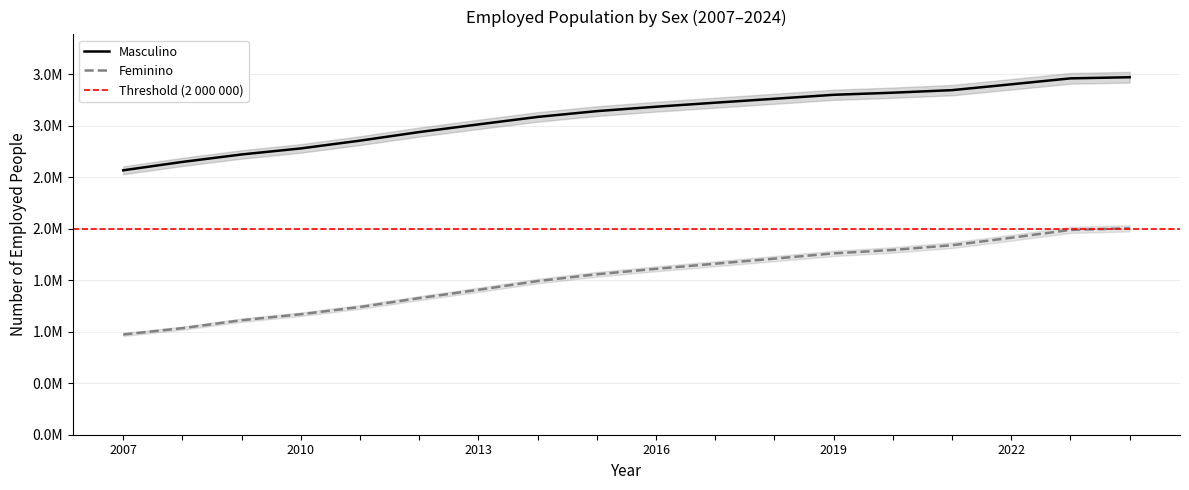

What is the sum of the Masculino values at 2008 and 2022?

6051316